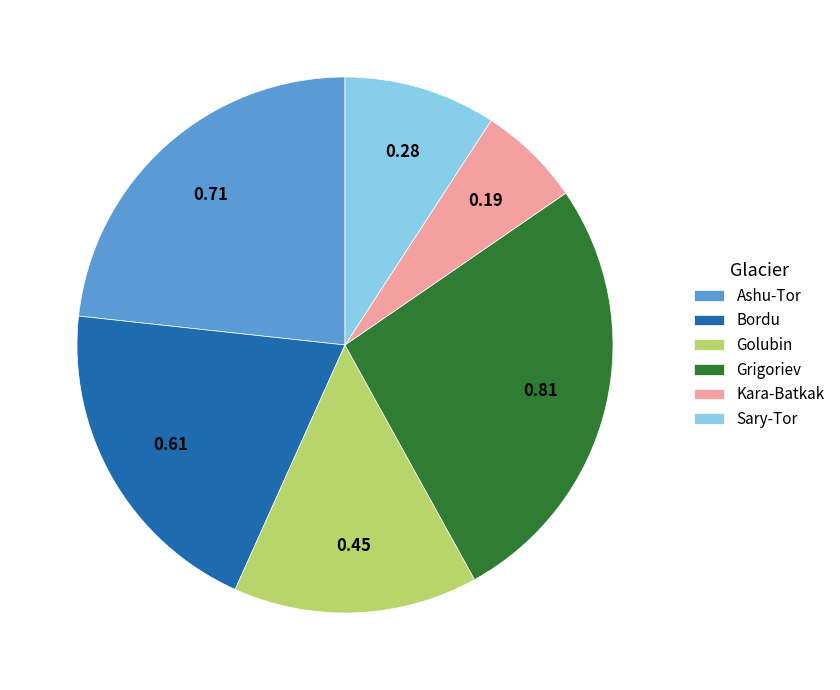

Is it true that Sary-Tor is 1% of the pie?

False